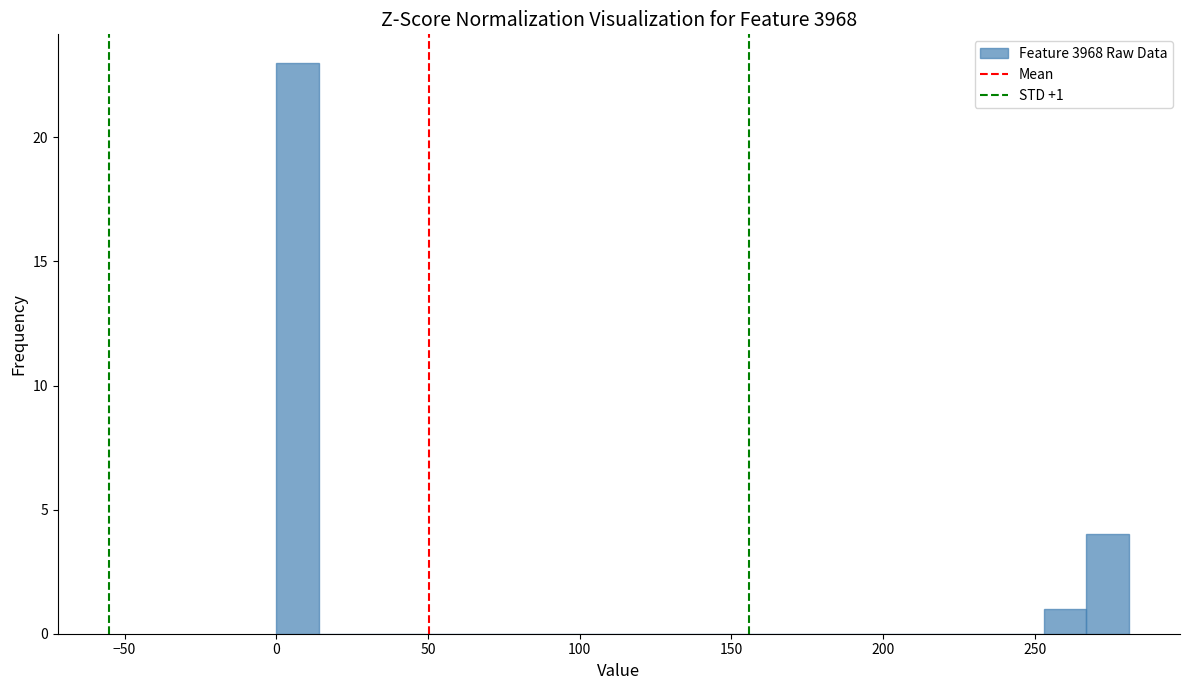

Read against the x-axis, roughly where is the centre of the tallest bar?

5